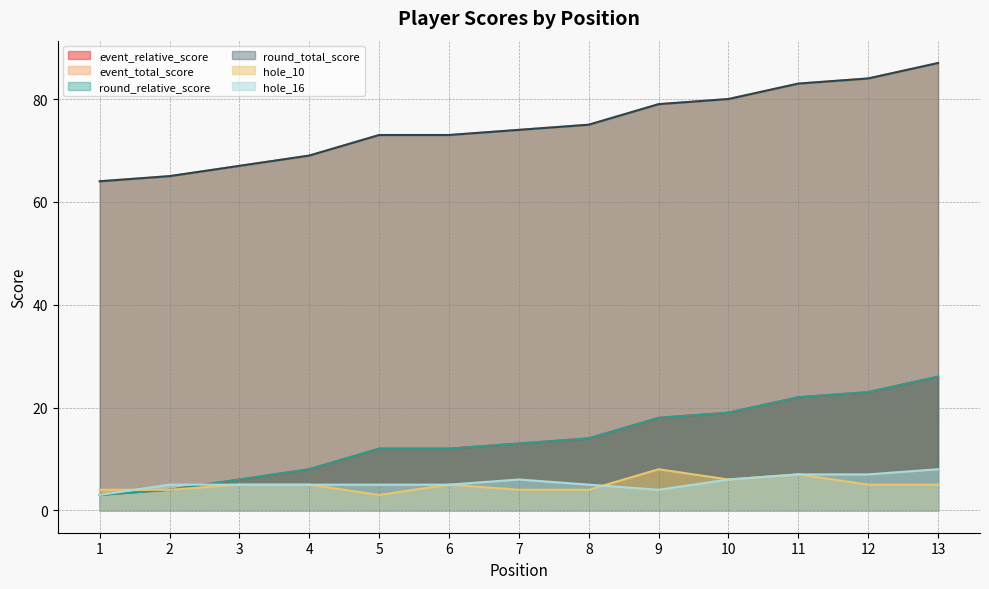

Which has a higher value, 10 or 3?

10